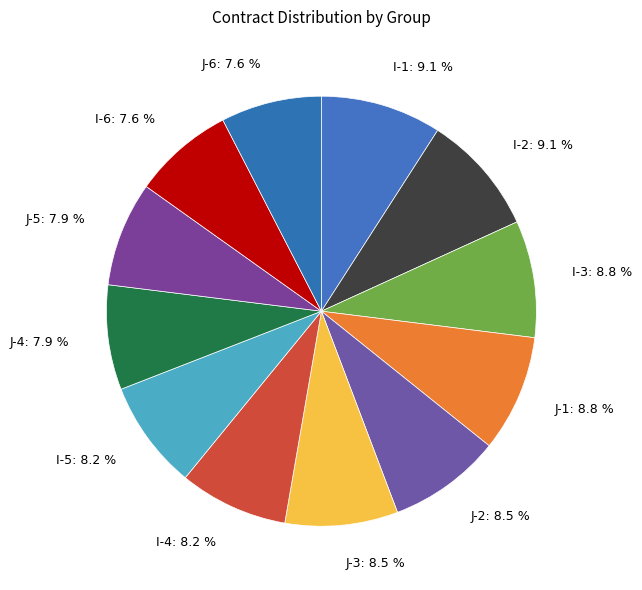

Which has a higher value, J-3: 8.5 % or I-1: 9.1 %?

I-1: 9.1 %